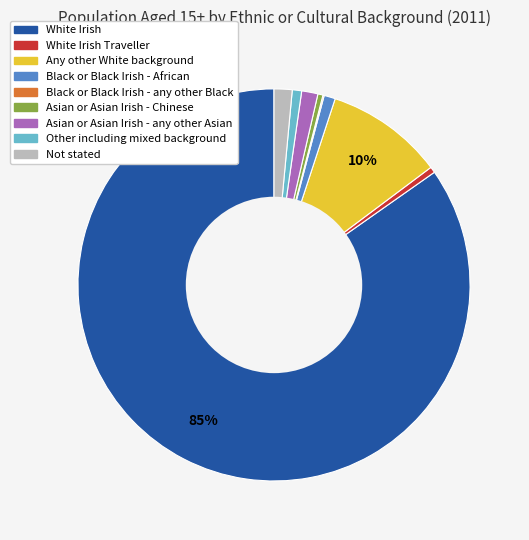

Is there any slice that represents more than half of the pie?

Yes